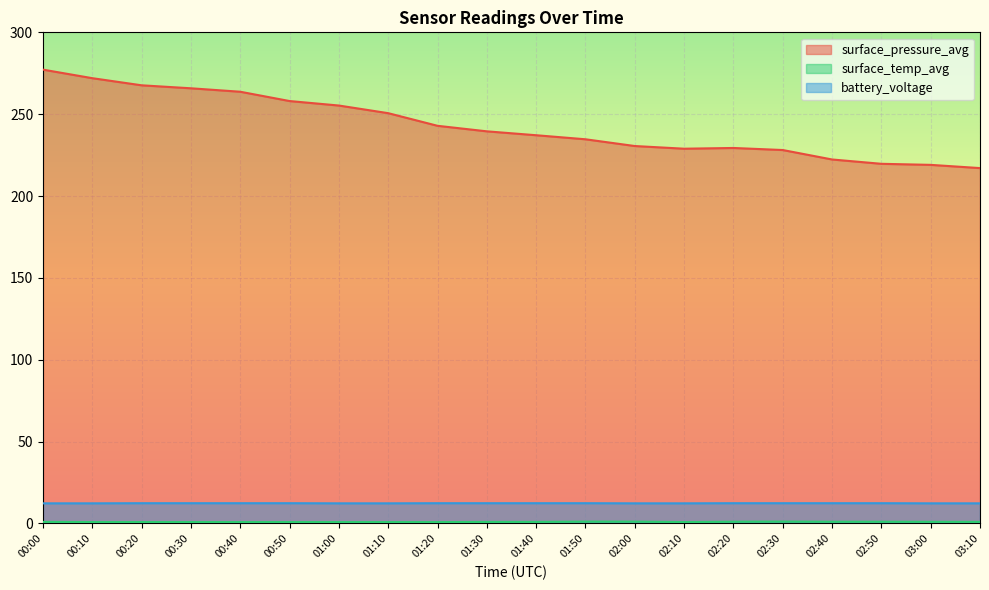

Which has a higher value, 01:30 or 01:20?

01:20